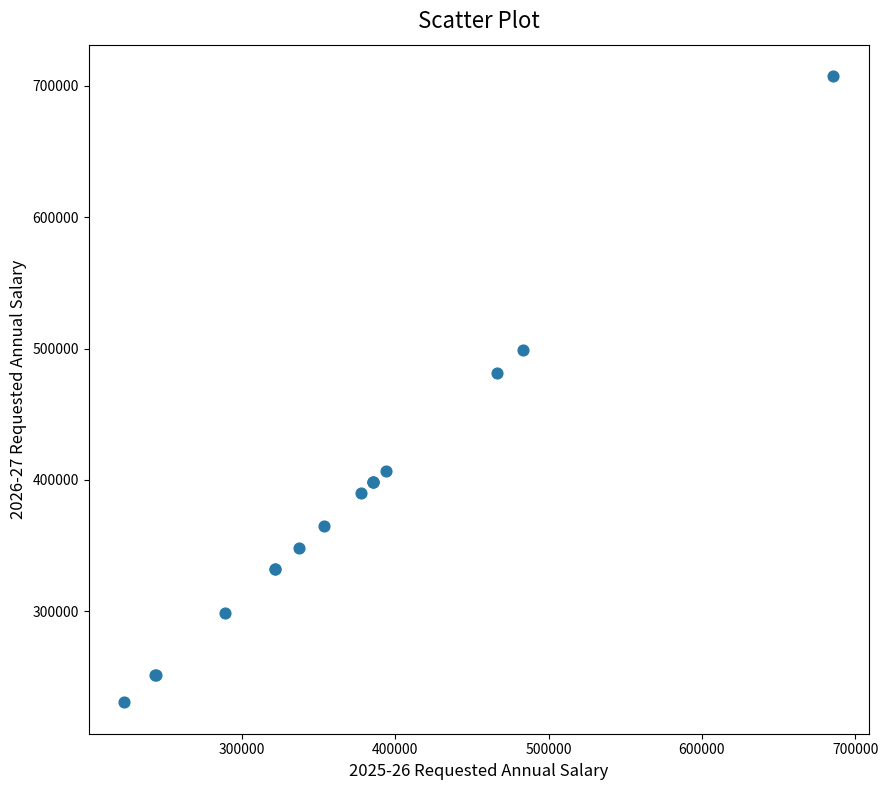

What Y value in the scatter plot is closest to 469126?

481620.6